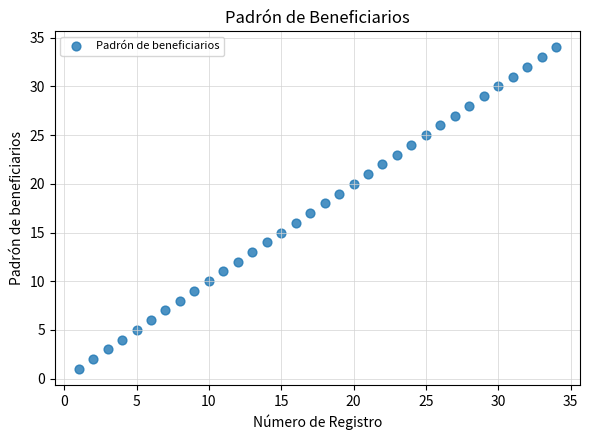

What is the range of Y values (max minus min)?

33